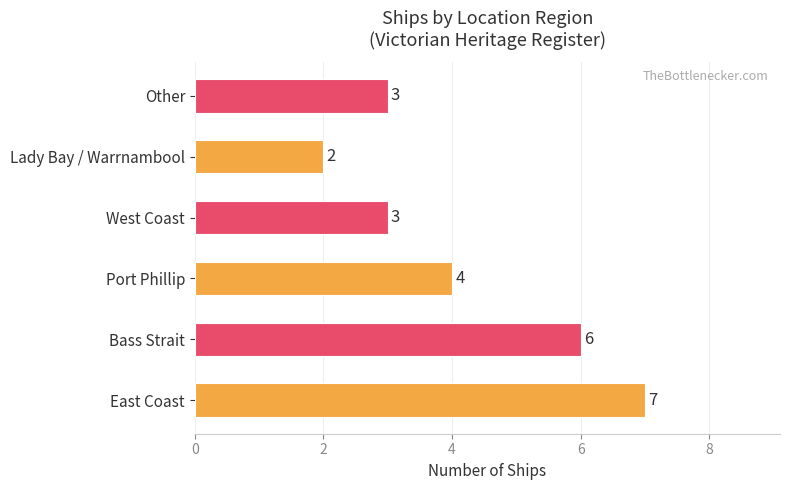

Where is the data nearest to the value 4?

Port Phillip